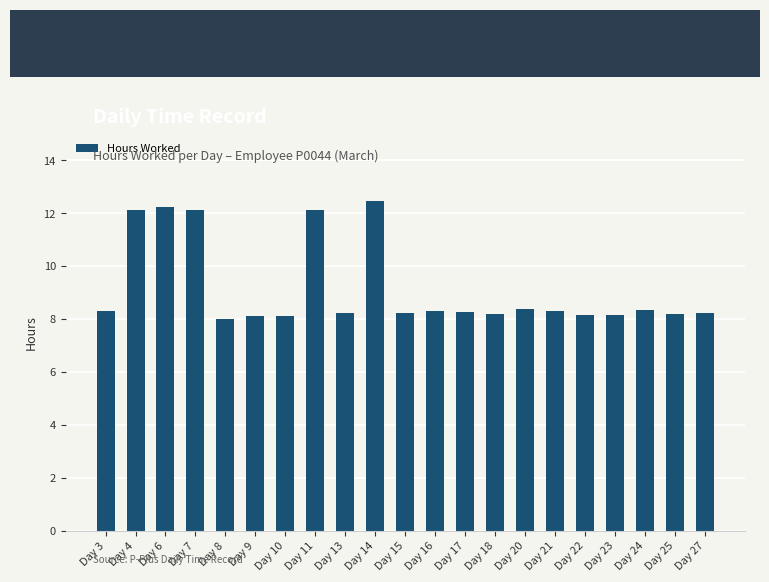

What is the sum of all values?

192.6